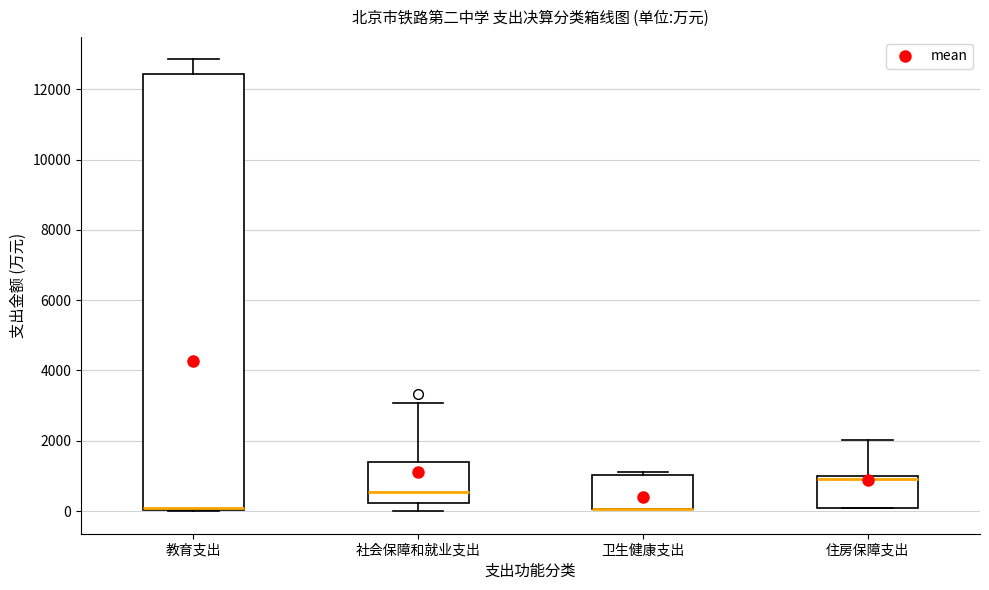

Which box is the tallest, from its lower edge to its upper edge?

教育支出